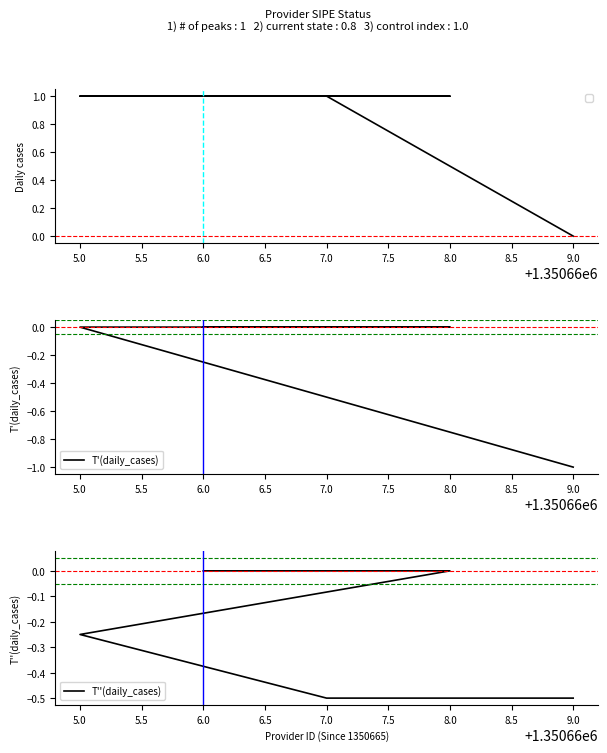

How many lines are shown in the chart?

2